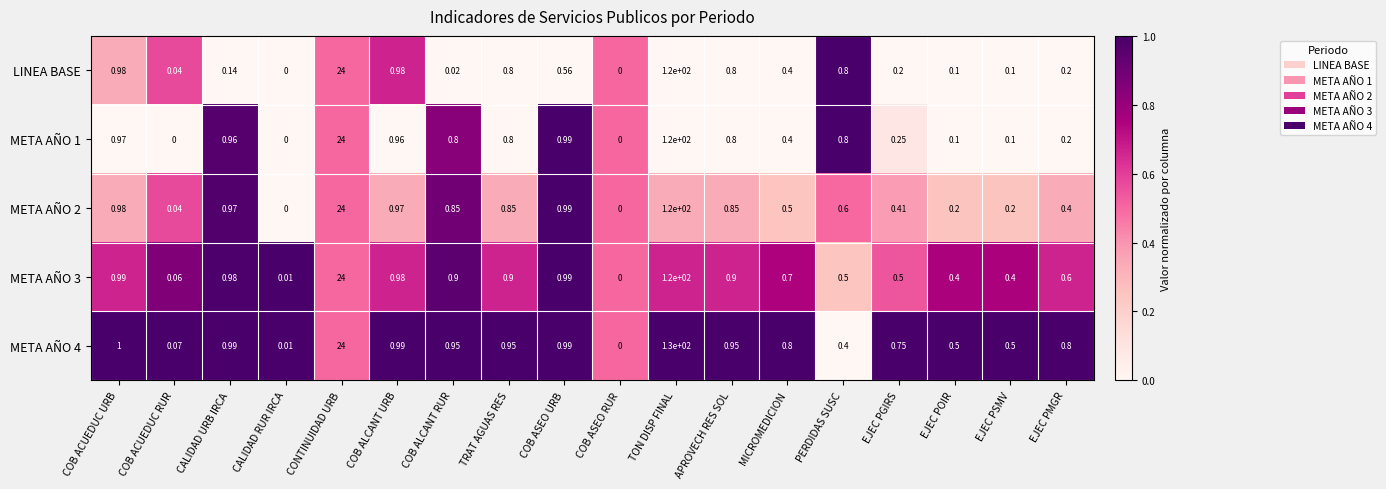

Which series changed the most between TRAT AGUAS RES and COB ASEO URB?

LINEA BASE